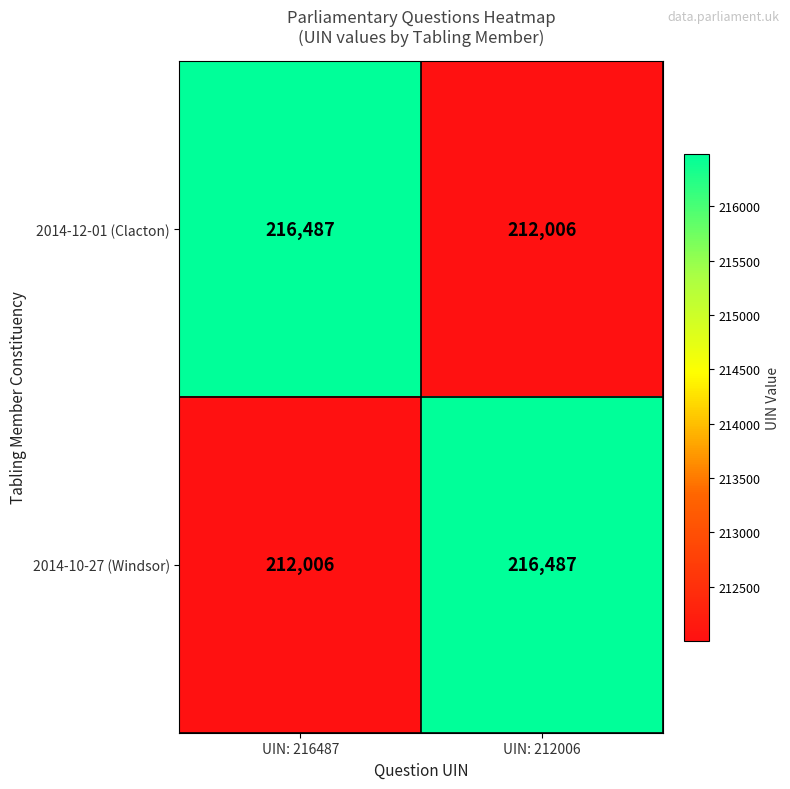

What is the lowest value of the 2014-10-27 (Windsor) series?

212006